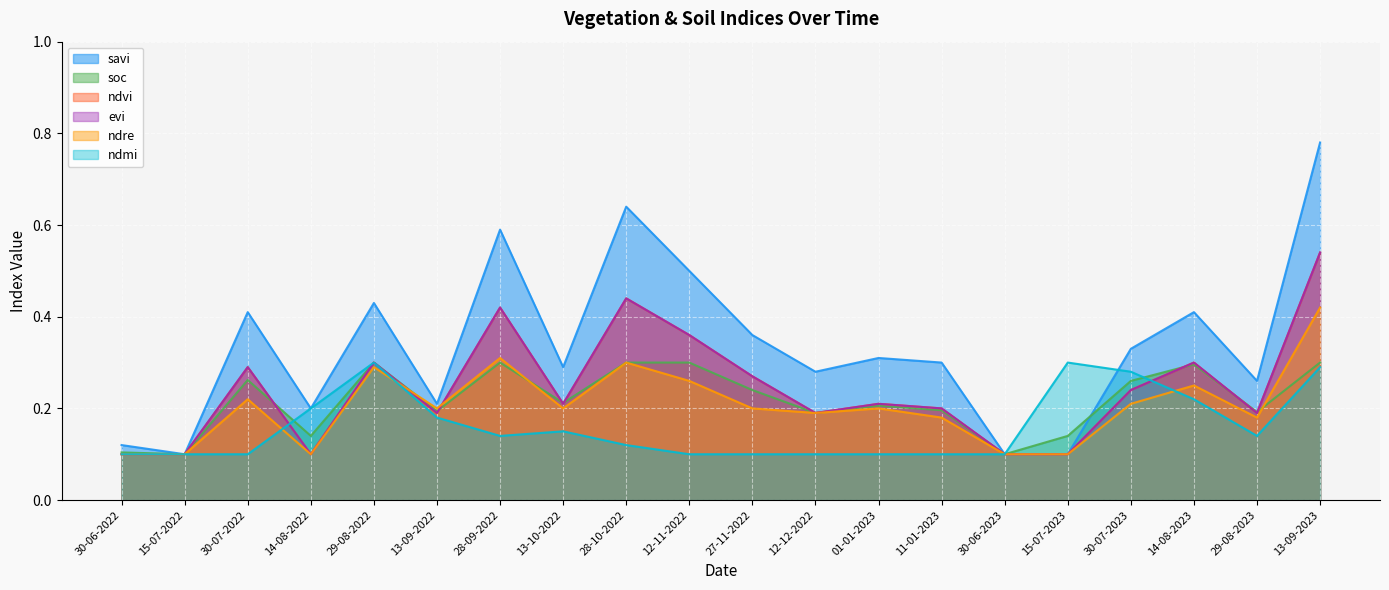

Which category has the highest value in the ndmi series?

29-08-2022